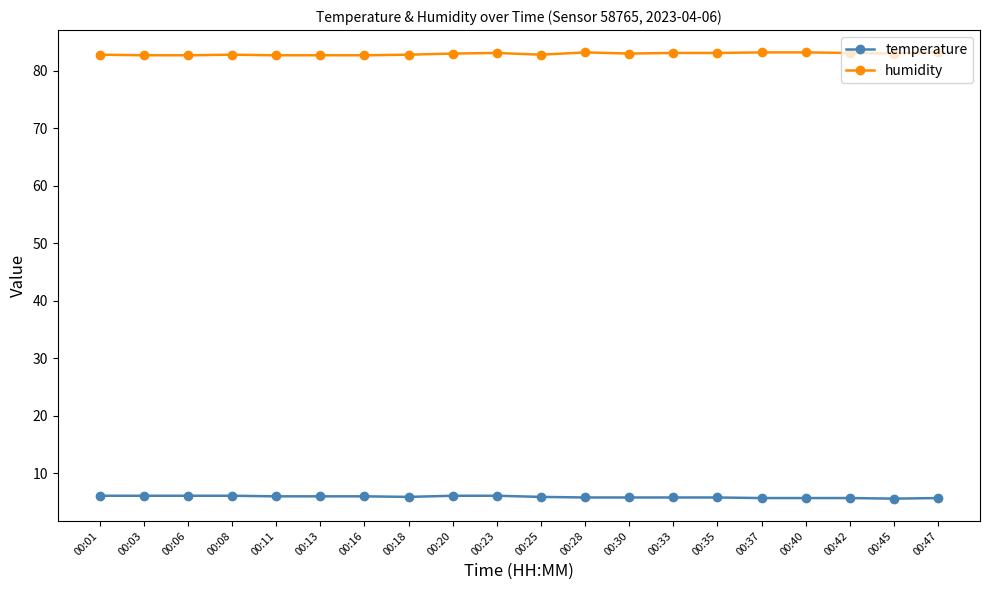

What is the average value of the temperature series?

5.9